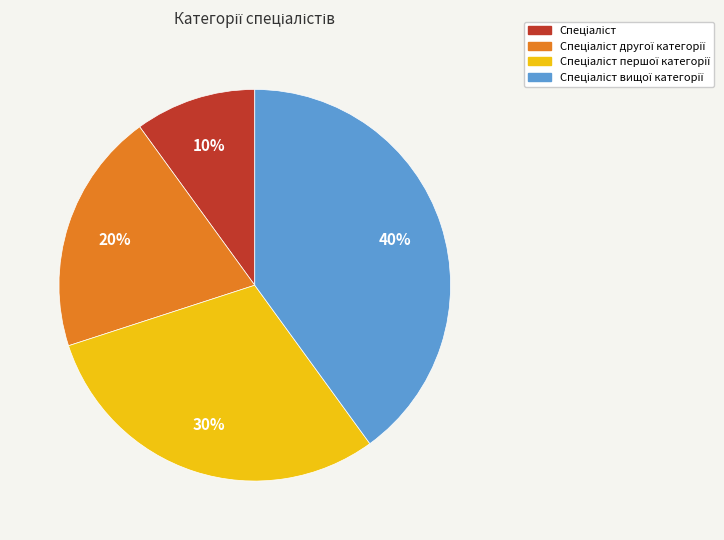

To the nearest percent, what is the average slice percentage?

25%